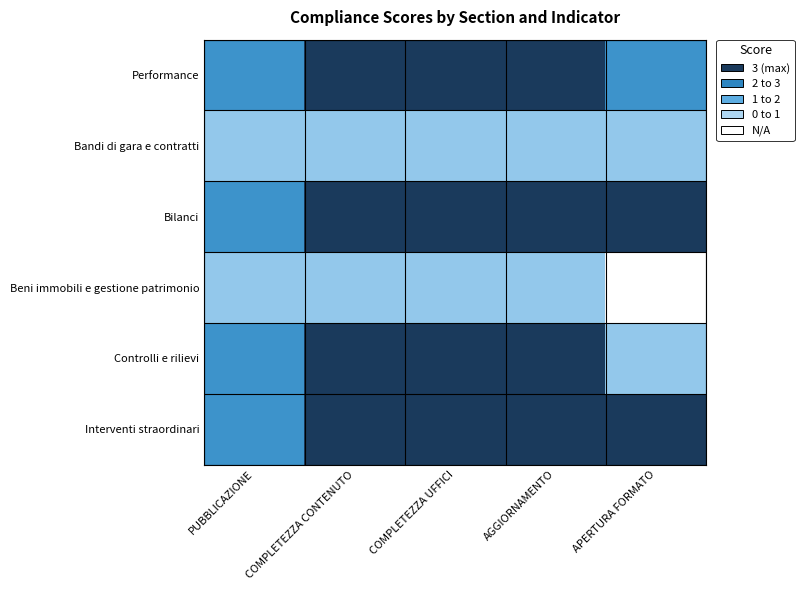

Reading right to left, transcribe all the data shown in this chart.

Performance: APERTURA FORMATO=2	AGGIORNAMENTO=3	COMPLETEZZA UFFICI=3	COMPLETEZZA CONTENUTO=3	PUBBLICAZIONE=2
Bandi di gara e contratti: APERTURA FORMATO=1	AGGIORNAMENTO=1	COMPLETEZZA UFFICI=1	COMPLETEZZA CONTENUTO=1	PUBBLICAZIONE=1
Bilanci: APERTURA FORMATO=3	AGGIORNAMENTO=3	COMPLETEZZA UFFICI=3	COMPLETEZZA CONTENUTO=3	PUBBLICAZIONE=2
Beni immobili e gestione patrimonio: APERTURA FORMATO=0	AGGIORNAMENTO=1	COMPLETEZZA UFFICI=1	COMPLETEZZA CONTENUTO=1	PUBBLICAZIONE=1
Controlli e rilievi: APERTURA FORMATO=1	AGGIORNAMENTO=3	COMPLETEZZA UFFICI=3	COMPLETEZZA CONTENUTO=3	PUBBLICAZIONE=2
Interventi straordinari: APERTURA FORMATO=3	AGGIORNAMENTO=3	COMPLETEZZA UFFICI=3	COMPLETEZZA CONTENUTO=3	PUBBLICAZIONE=2